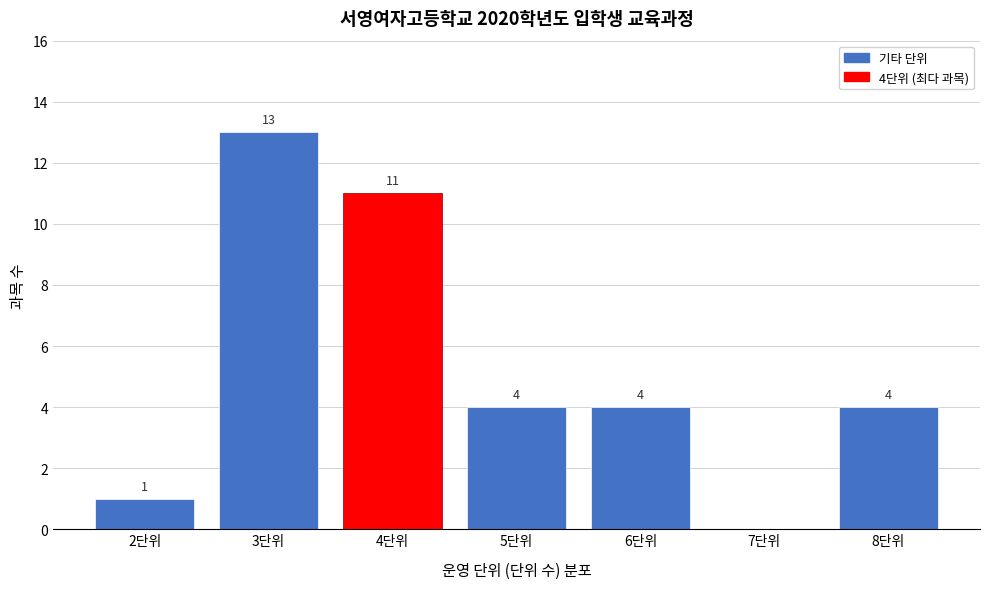

Reading right to left, list all the values displayed in this chart.

8단위=4	7단위=0	6단위=4	5단위=4	4단위=11	3단위=13	2단위=1